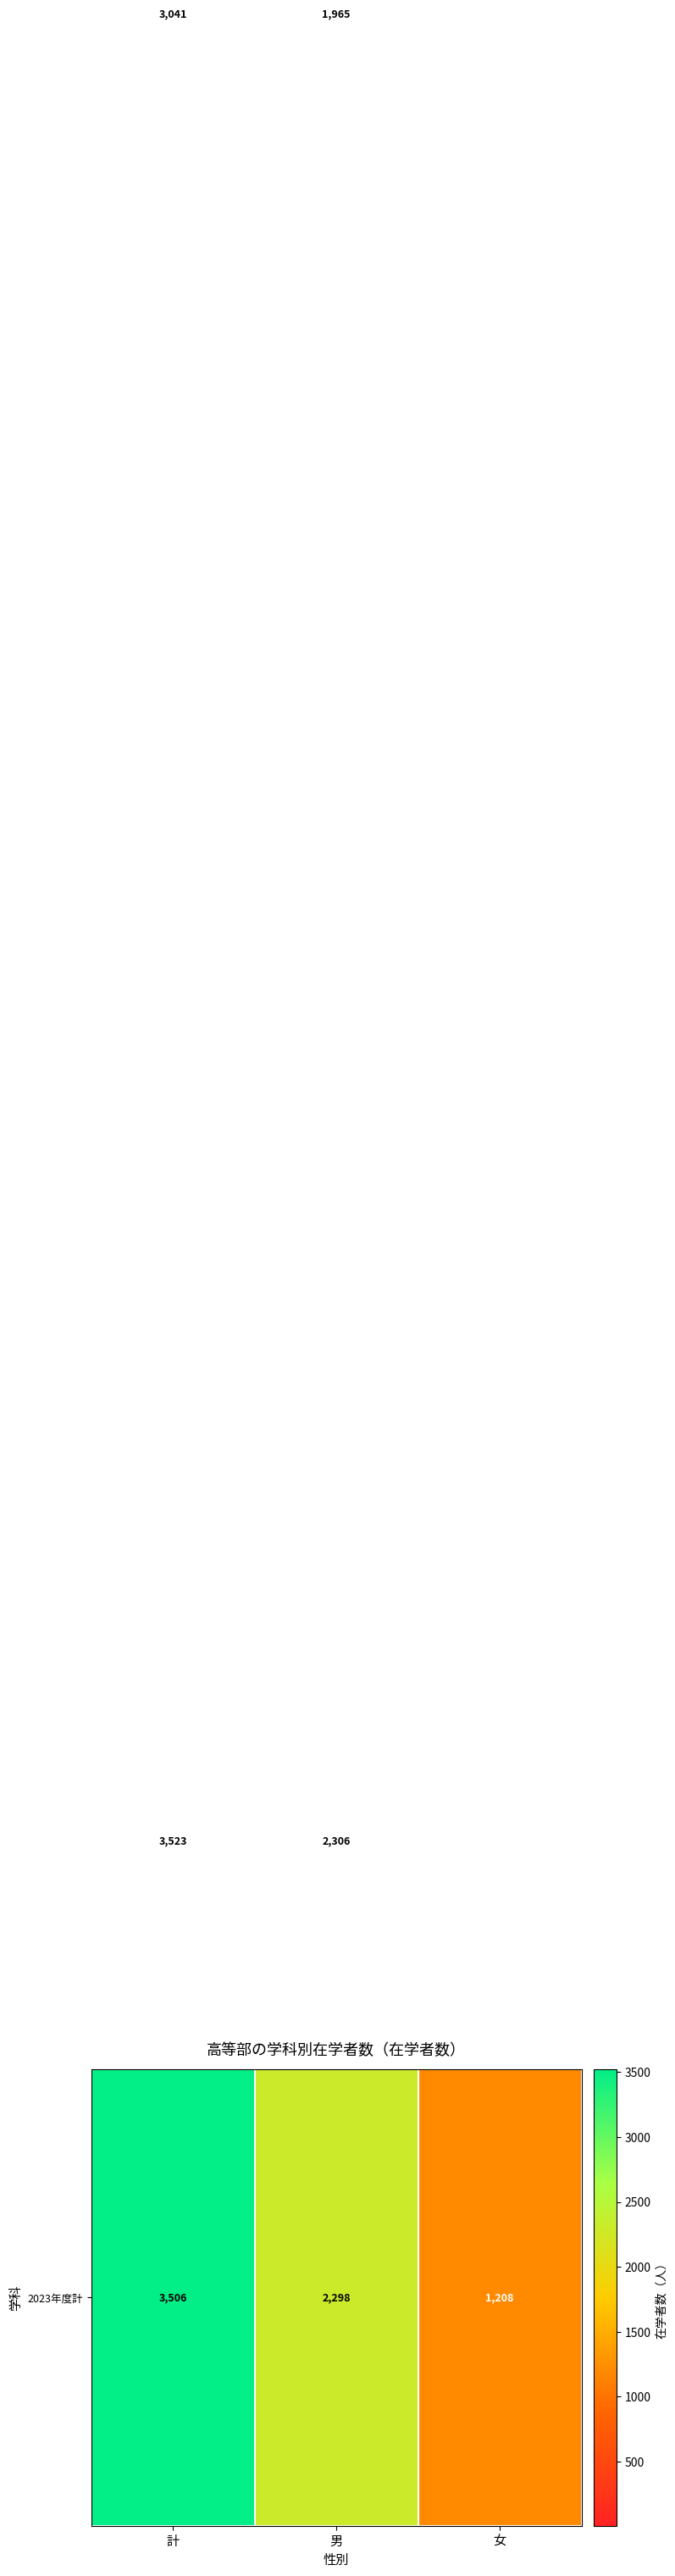

At which category does the chart reach its peak across all series?

計